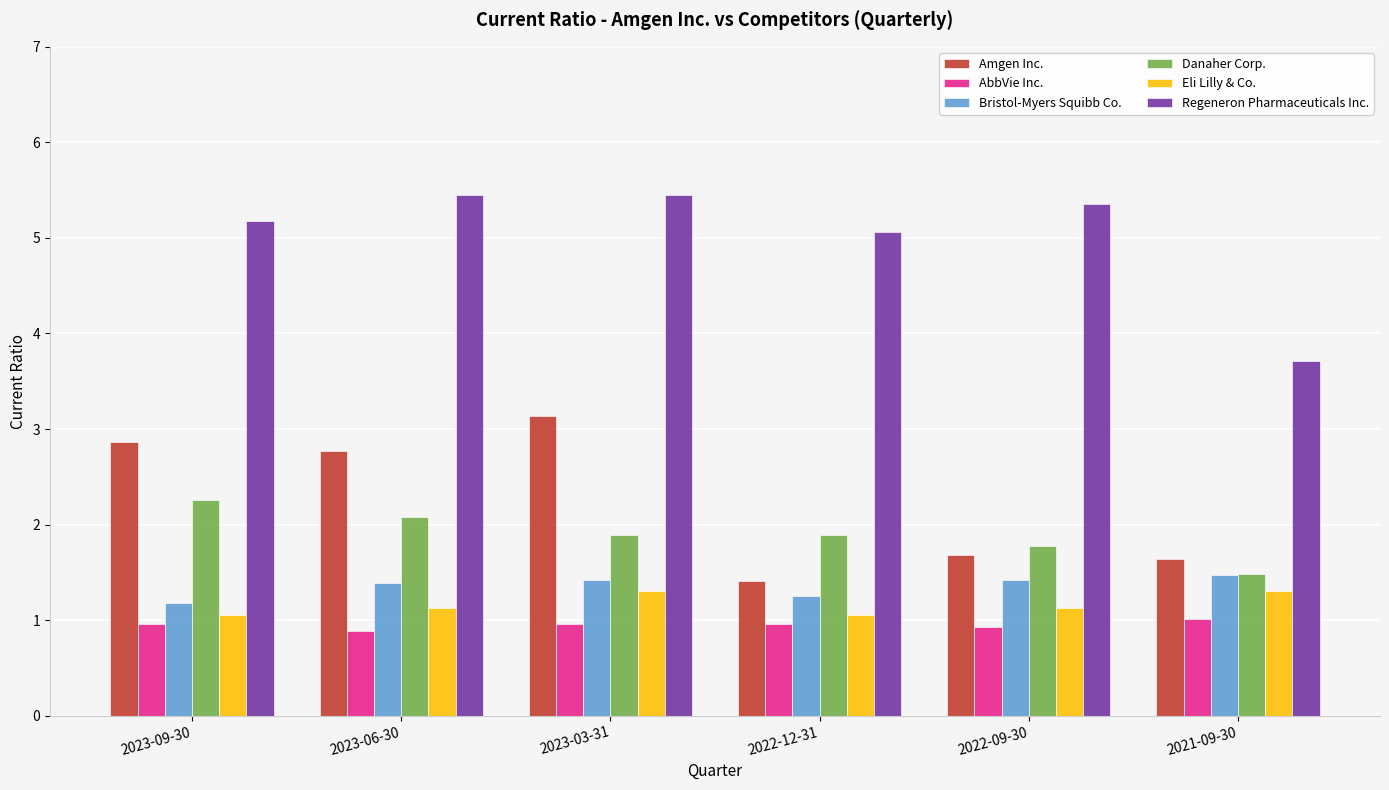

Which series changed the most between 2022-12-31 and 2021-09-30?

Regeneron Pharmaceuticals Inc.